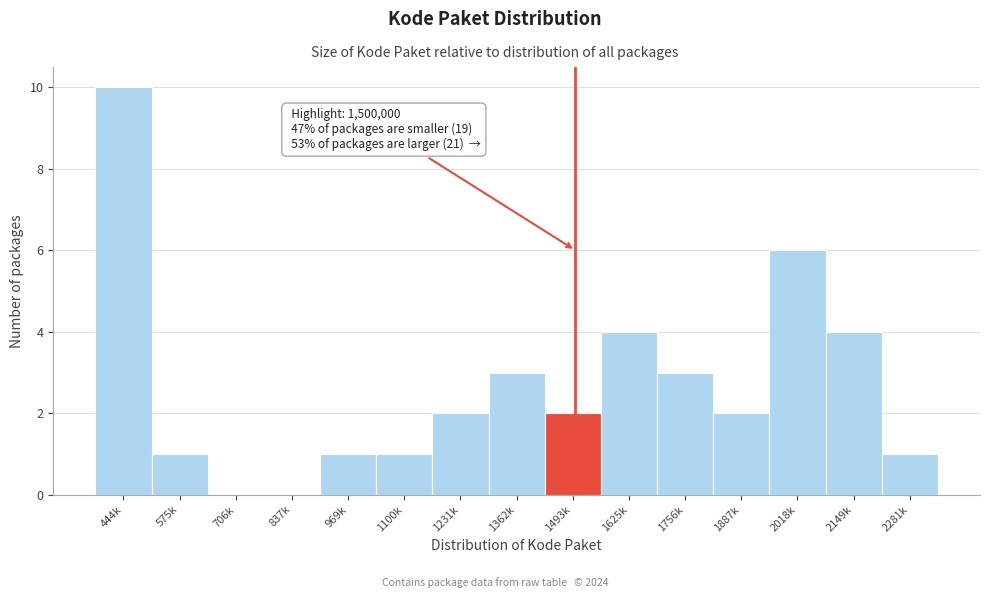

Reading right to left, transcribe all the data shown in this chart.

2281k=1	2149k=4	2018k=6	1887k=2	1756k=3	1625k=4	1493k=2	1362k=3	1231k=2	1100k=1	969k=1	837k=0	706k=0	575k=1	444k=10